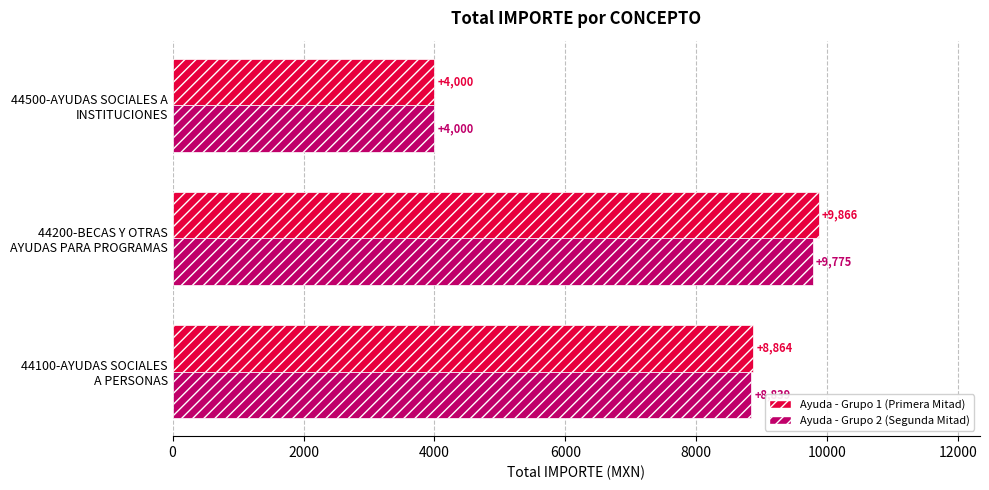

What is the maximum value shown in the chart?

9866.2